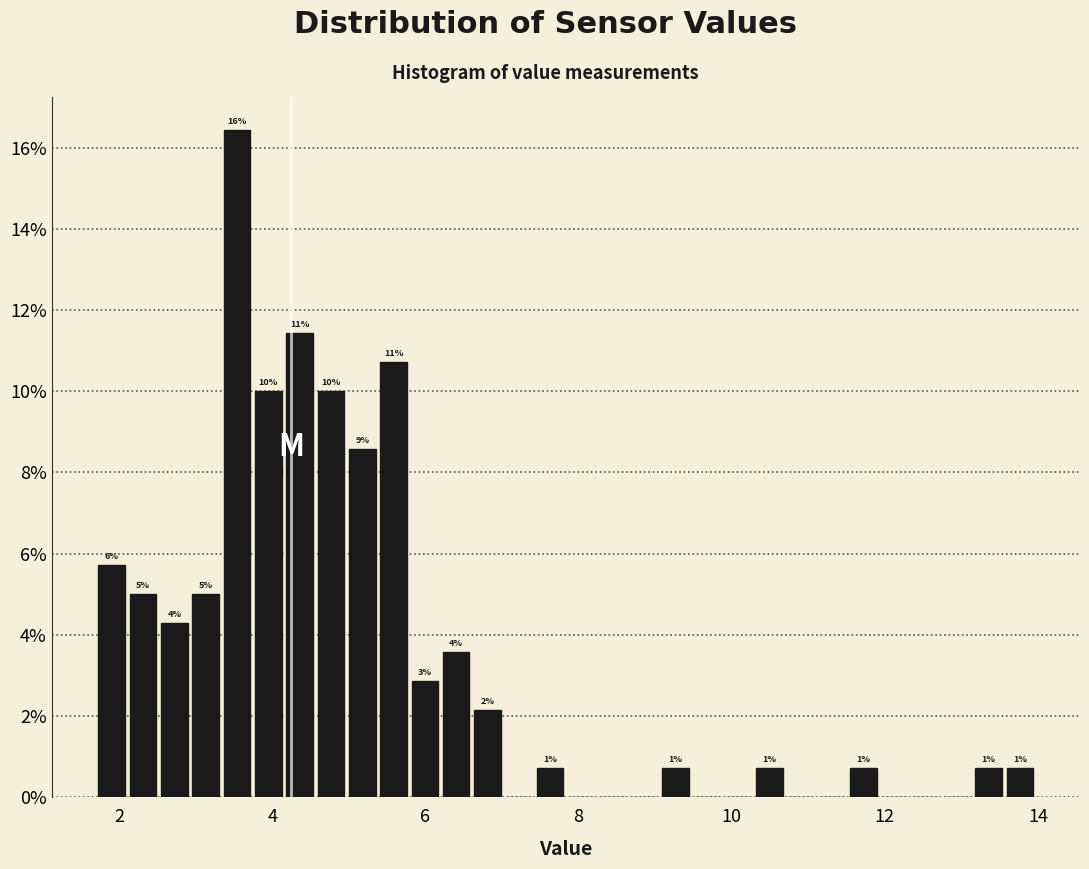

Read against the x-axis, roughly where is the centre of the tallest bar?

3.6